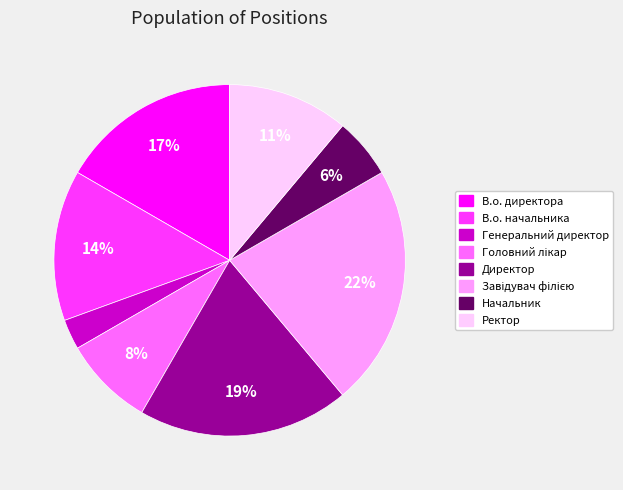

Combined, do Начальник and Генеральний директор account for over 50%?

No